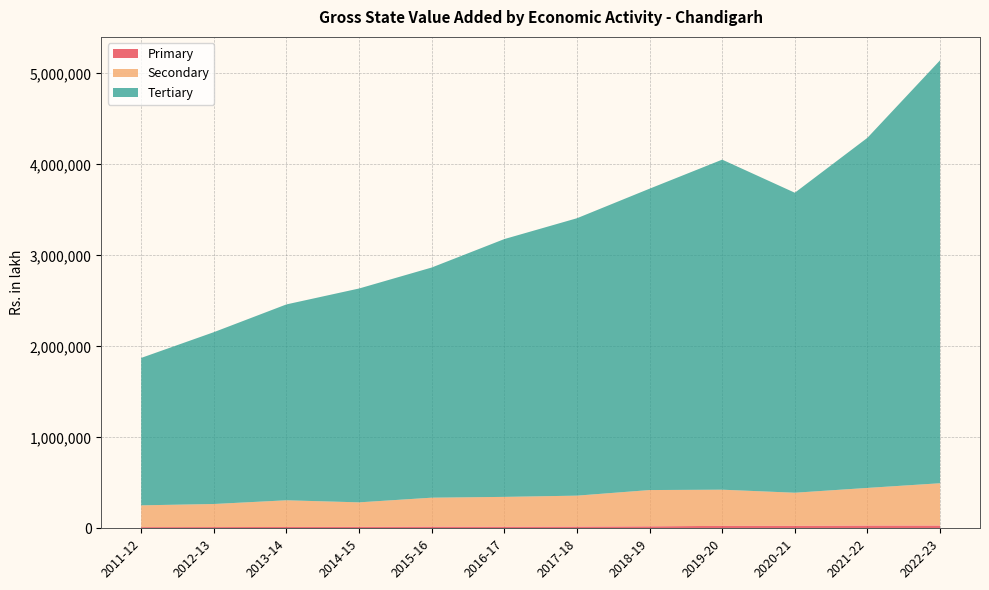

Reading left to right, what are all the values shown in this chart?

Primary: 2011-12=12871	2012-13=13420	2013-14=14752	2014-15=16378	2015-16=18414	2016-17=17697	2017-18=18876	2018-19=21491	2019-20=26740	2020-21=27181	2021-22=30210	2022-23=30335
Secondary: 2011-12=239446	2012-13=253653	2013-14=293099	2014-15=268861	2015-16=318125	2016-17=327610	2017-18=340031	2018-19=398907	2019-20=397635	2020-21=363828	2021-22=413738	2022-23=464980
Tertiary: 2011-12=1620833	2012-13=1888989	2013-14=2153484	2014-15=2350904	2015-16=2530283	2016-17=2834206	2017-18=3049510	2018-19=3313059	2019-20=3628343	2020-21=3297825	2021-22=3848875	2022-23=4649588